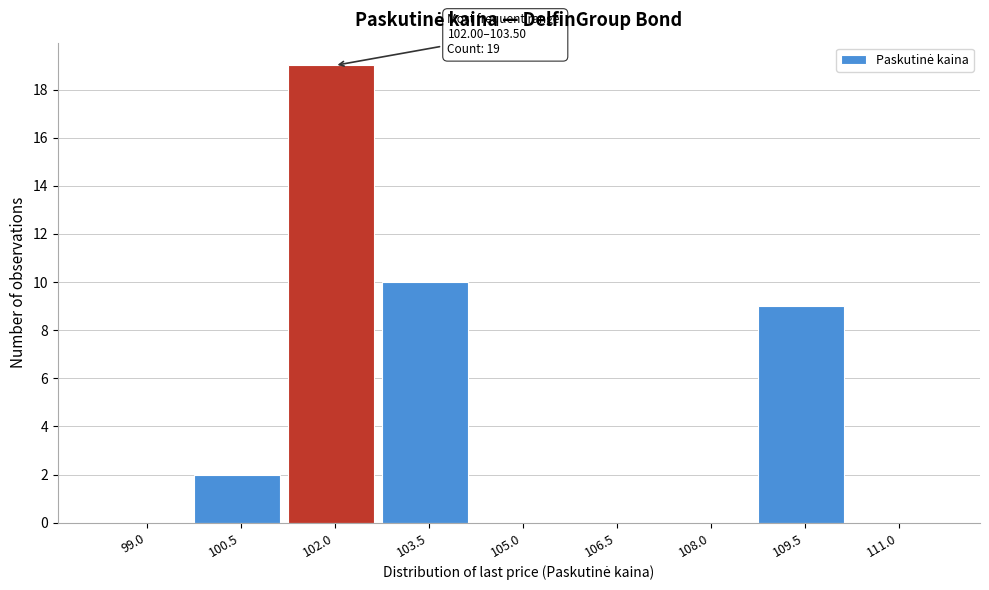

Reading left to right, transcribe all the data shown in this chart.

99.0=0	100.5=2	102.0=19	103.5=10	105.0=0	106.5=0	108.0=0	109.5=9	111.0=0